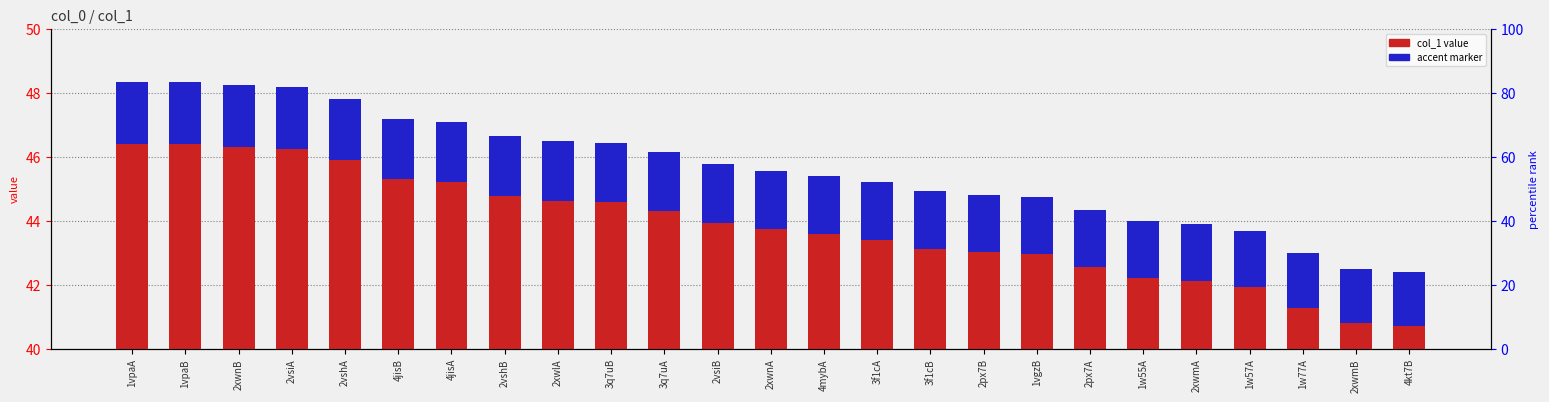

Rank the categories by value from lowest to highest.

4kt7B, 2xwmB, 1w77A, 1w57A, 2xwmA, 1w55A, 2px7A, 1vgzB, 2px7B, 3f1cB, 3f1cA, 4mybA, 2xwnA, 2vsiB, 3q7uA, 3q7uB, 2xwlA, 2vshB, 4jisA, 4jisB, 2vshA, 2vsiA, 2xwnB, 1vpaB, 1vpaA